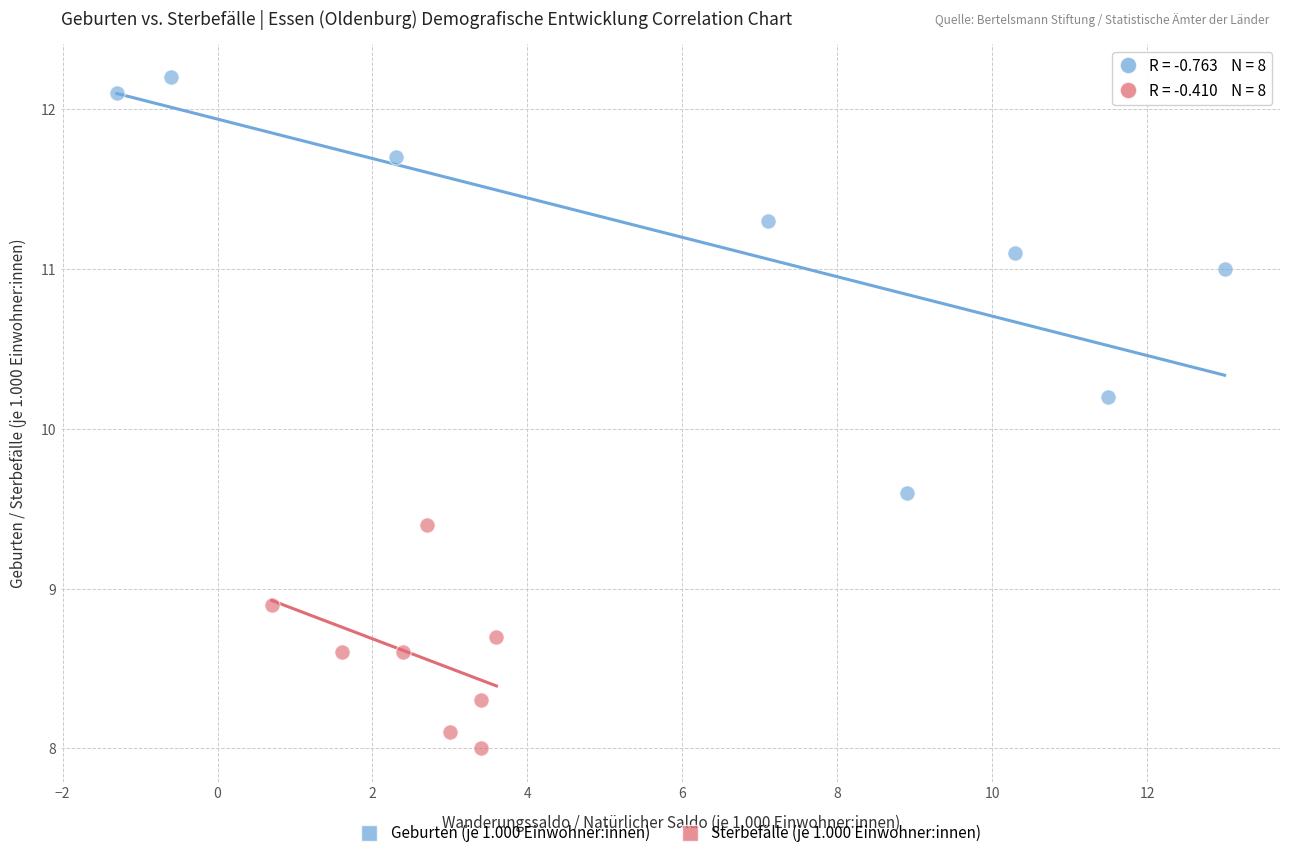

Which series reaches the maximum Y coordinate?

Geburten (je 1.000 Einwohner:innen)